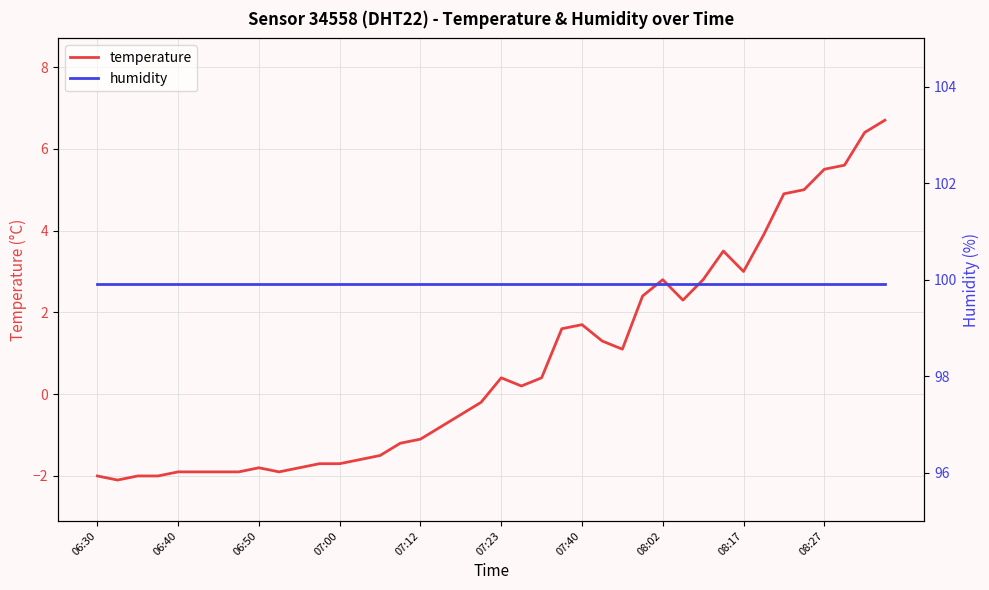

What is the total value across all series at 19?

99.7